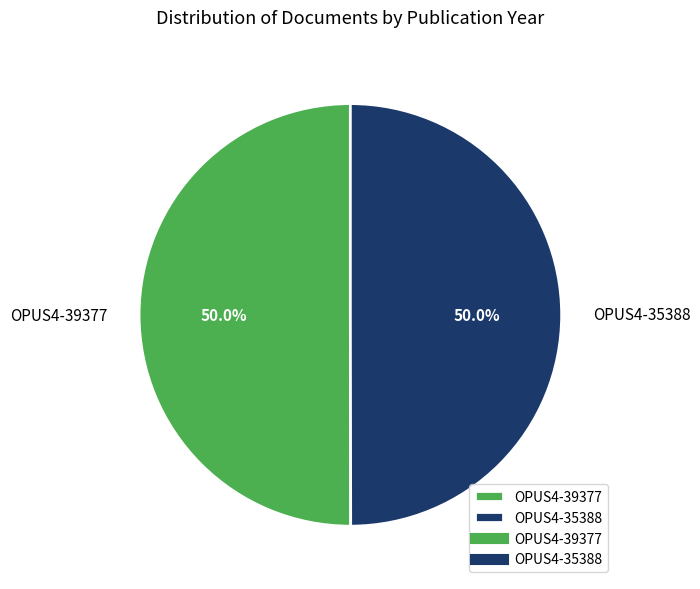

Combined, do OPUS4-39377 and OPUS4-35388 account for over 50%?

Yes